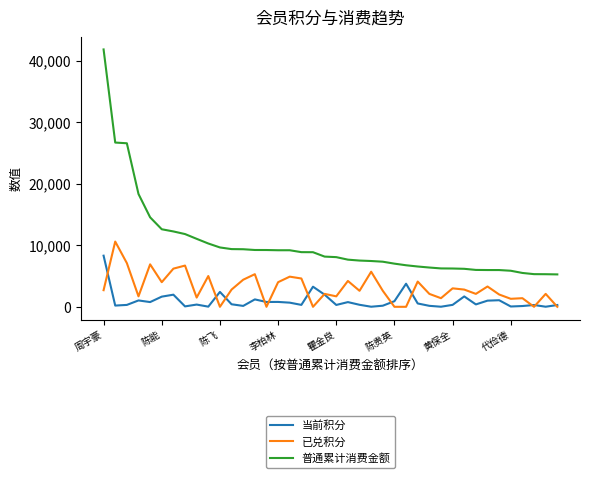

What is the maximum value for 普通累计消费金额?

41814.8